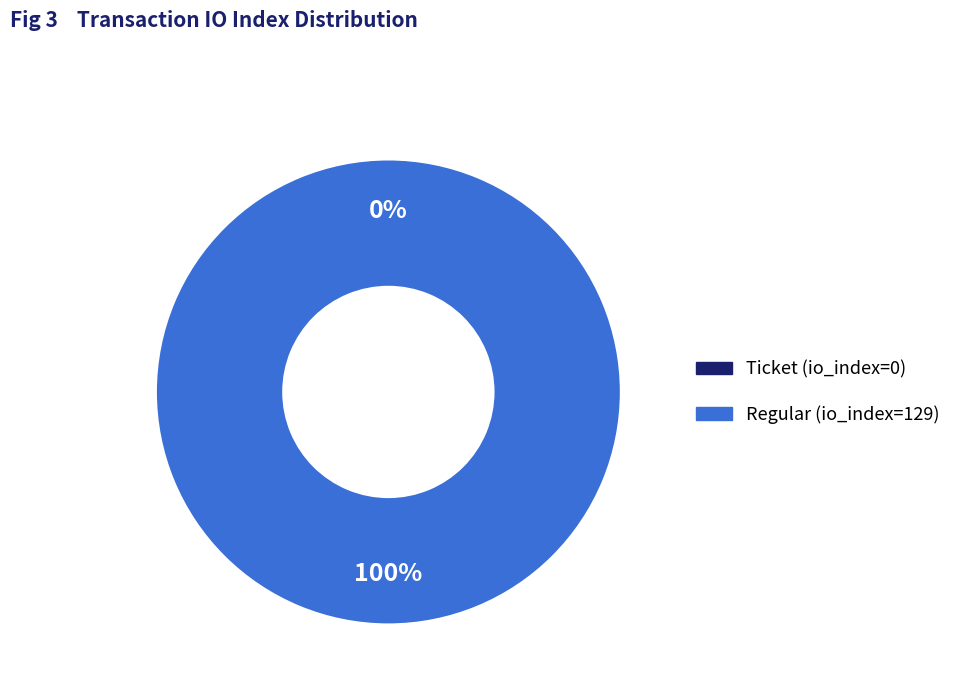

Rank the categories by value from highest to lowest.

Regular (io_index=129), Ticket (io_index=0)